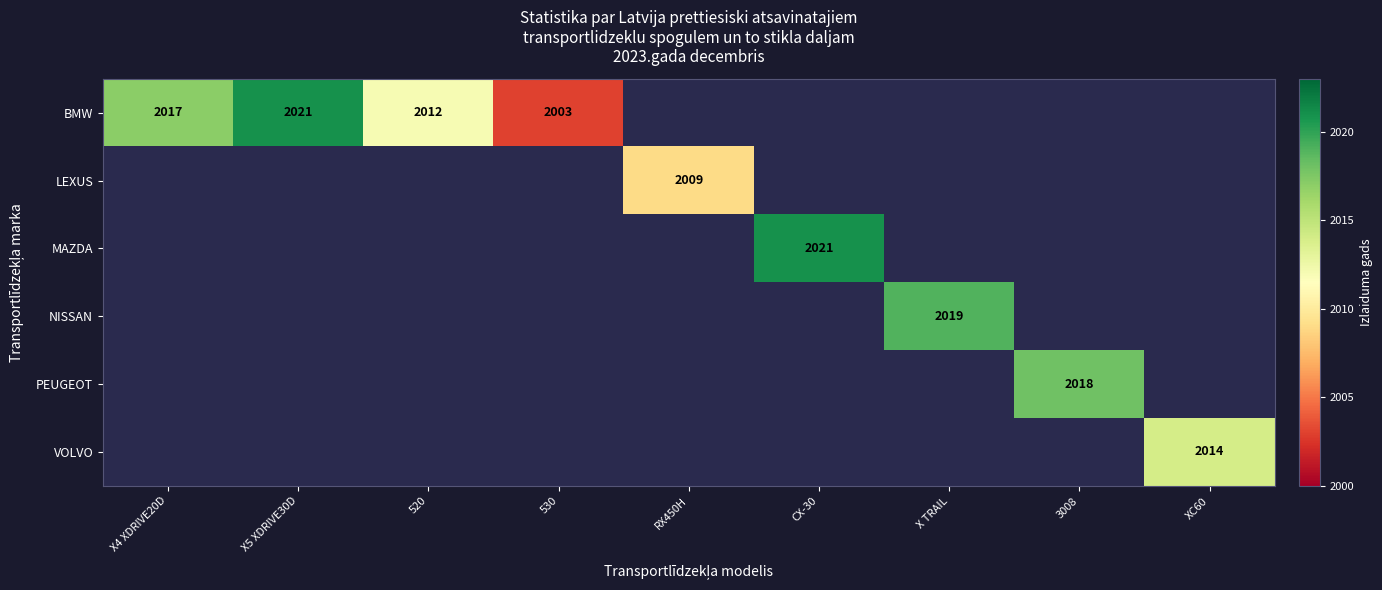

The VOLVO series shows 2014 at XC60. True or false?

True